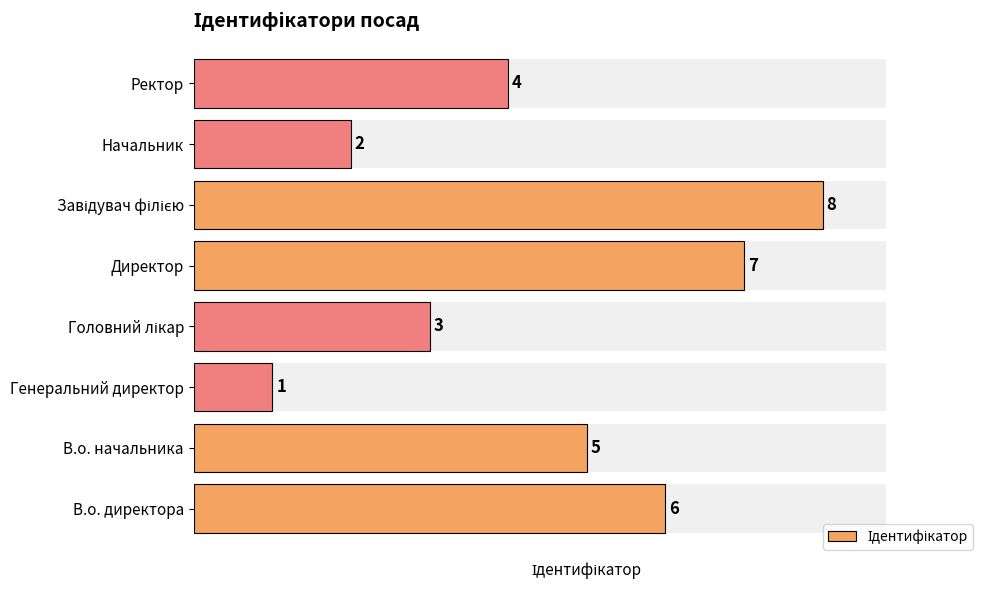

What is the value of the 1st bar from the left?

6